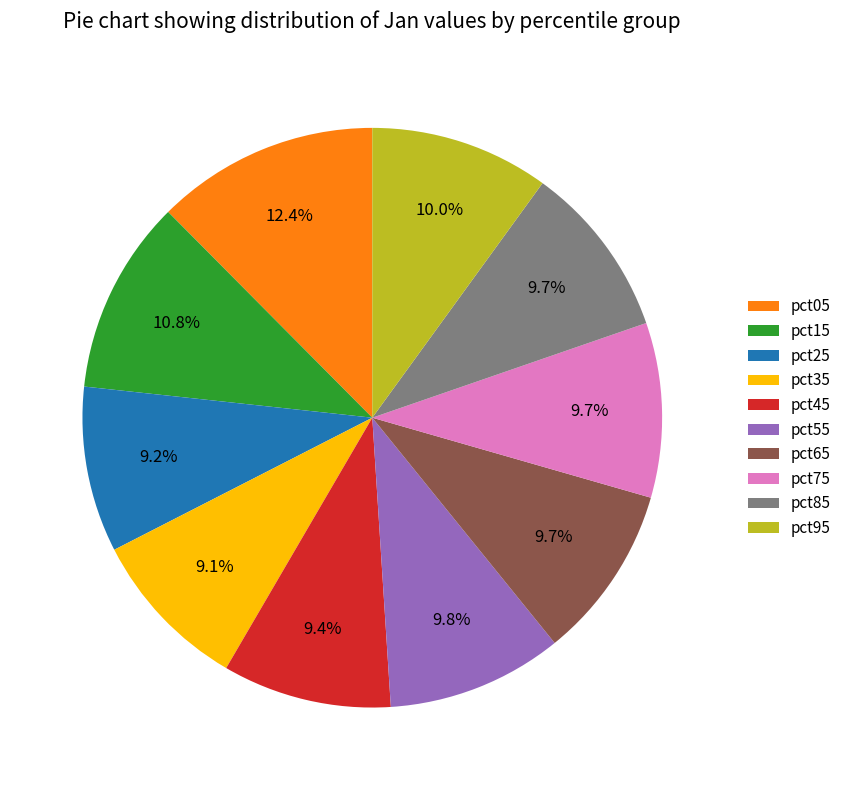

Which slice is the largest?

pct05